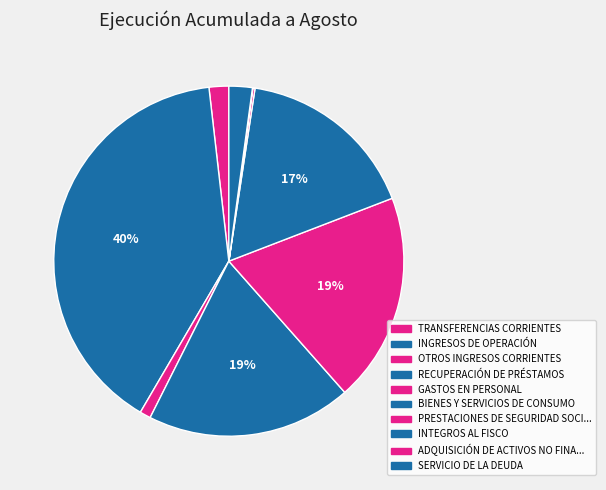

What is the largest slice in the pie chart?

INGRESOS DE OPERACIÓN